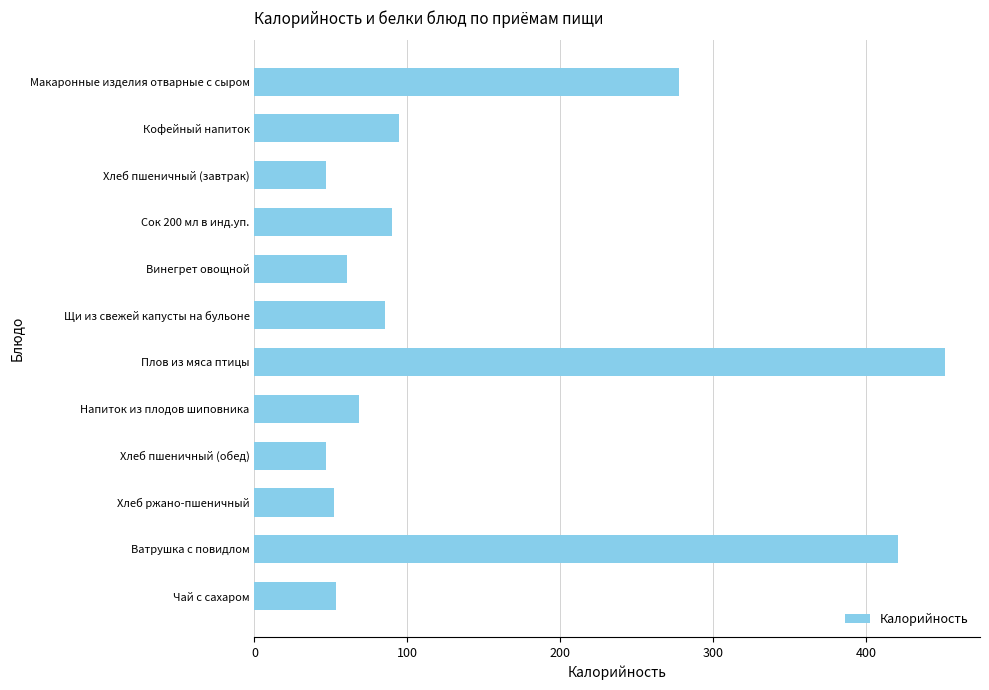

What is the approximate value at Кофейный напиток?

94.5